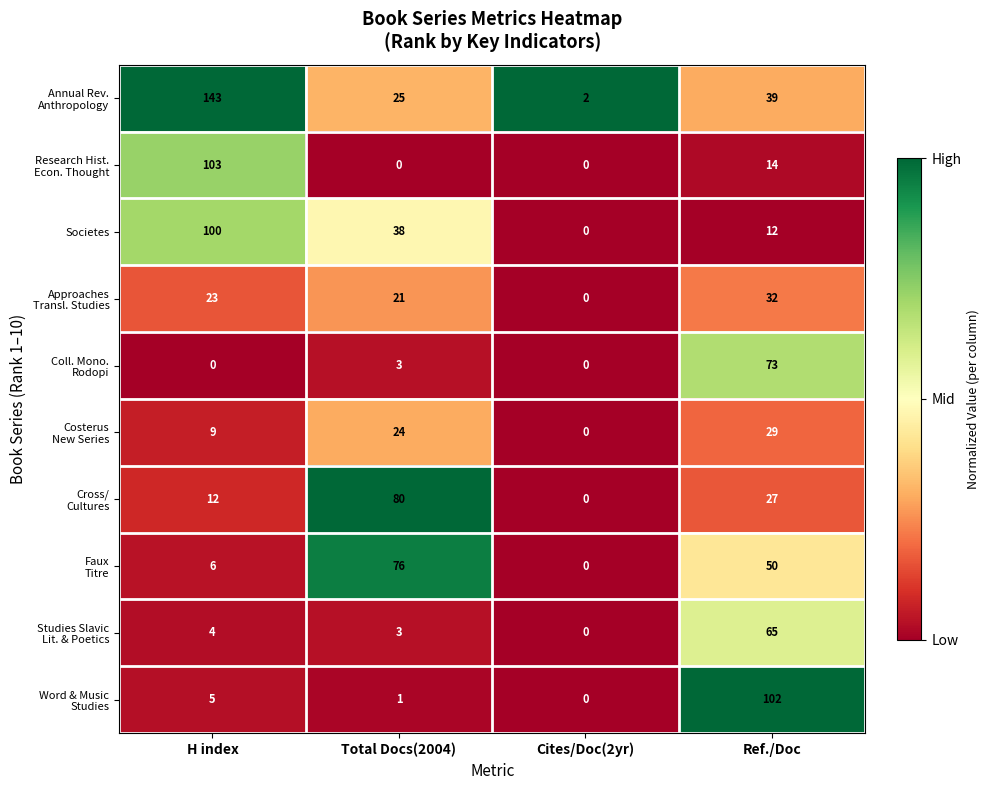

What is the spread (max minus min) of values at Total Docs(2004)?

80